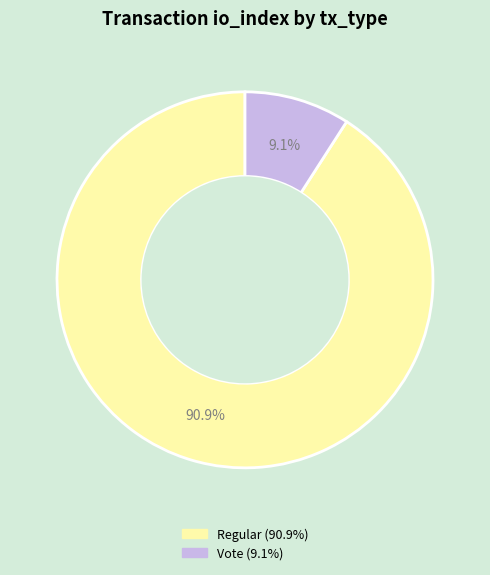

Is there any slice that represents more than half of the pie?

Yes